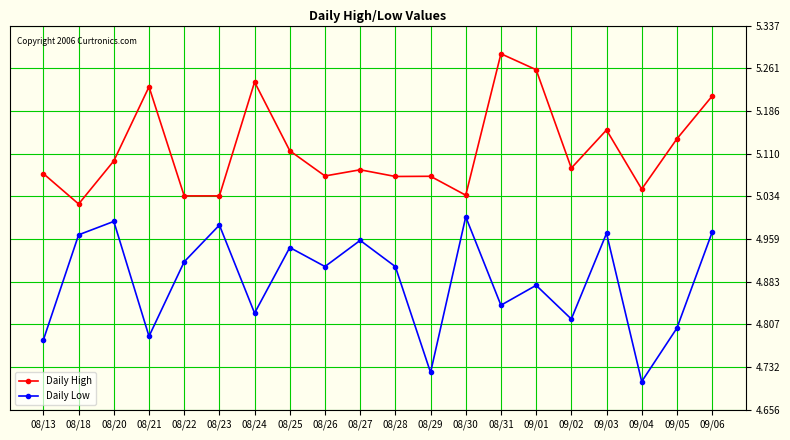

How many distinct data groups are displayed?

2